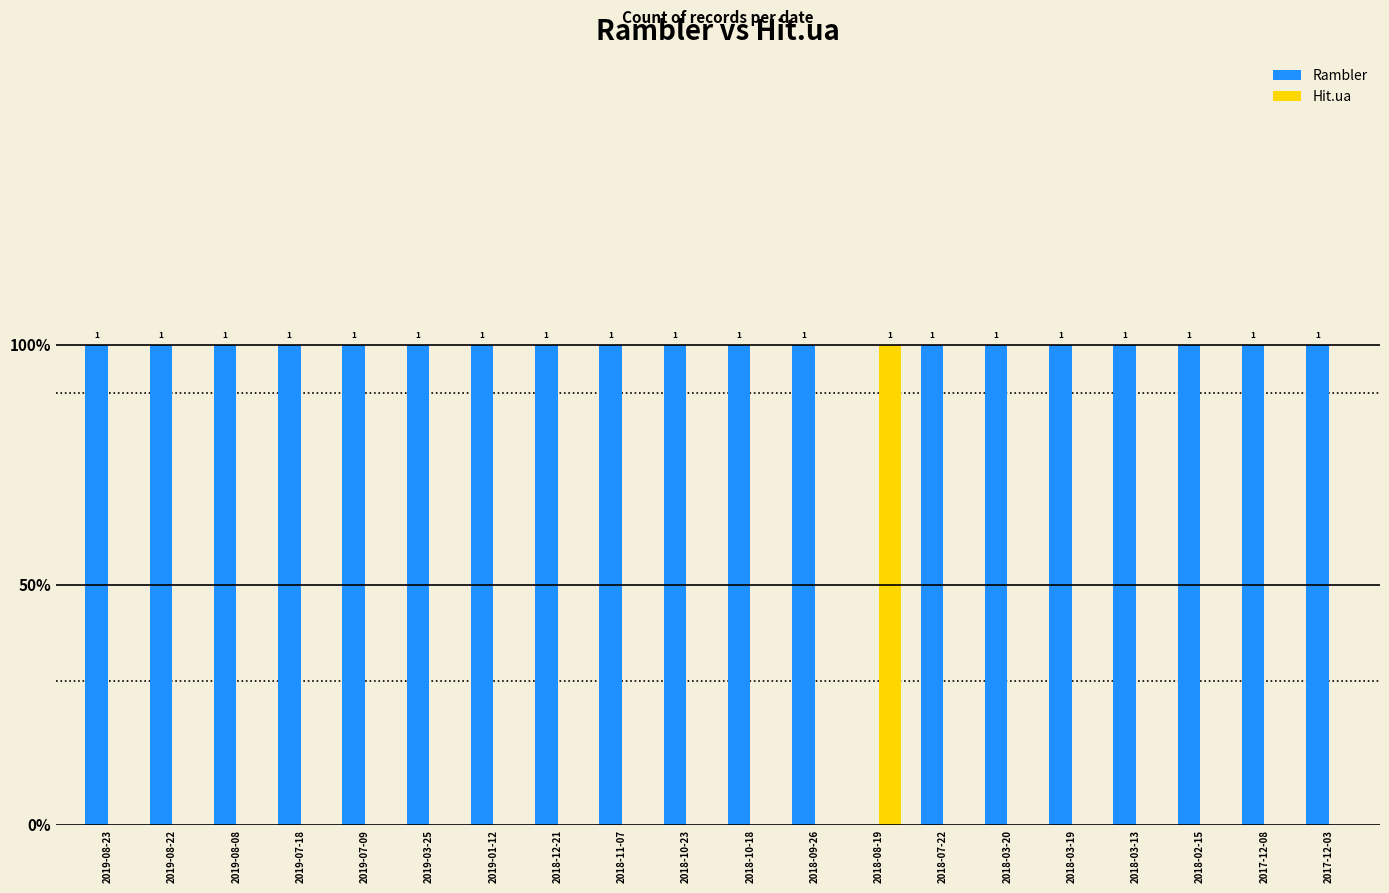

Rank the series at 2018-11-07 from lowest to highest value.

Hit.ua, Rambler